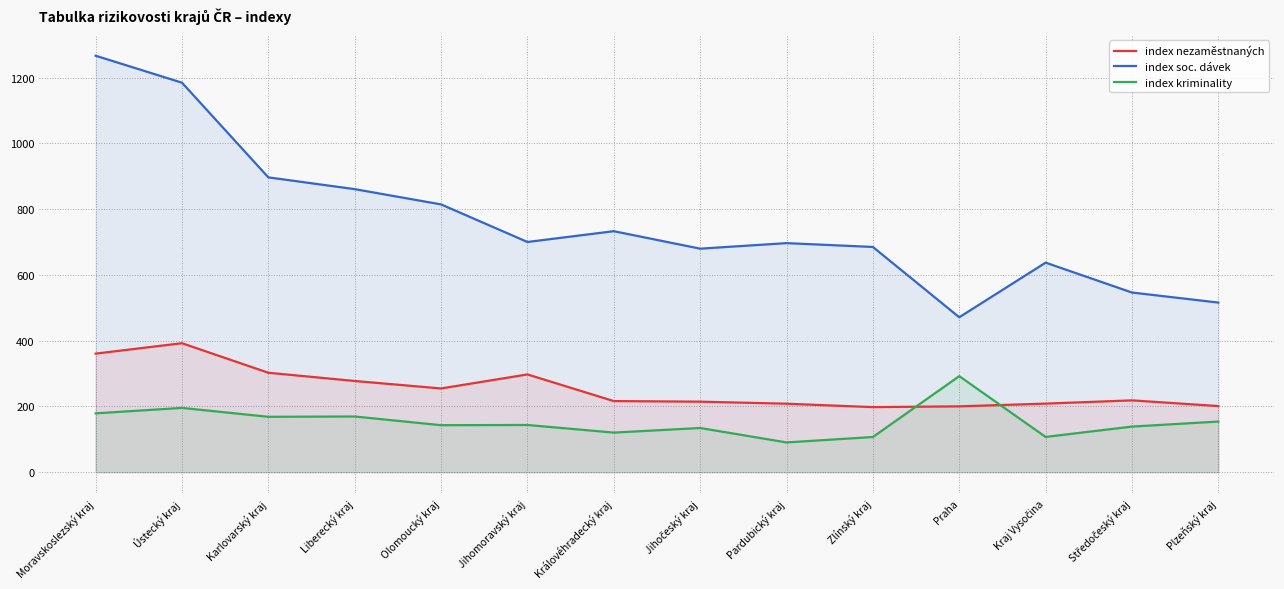

What is the highest value of the index kriminality series?

292.1